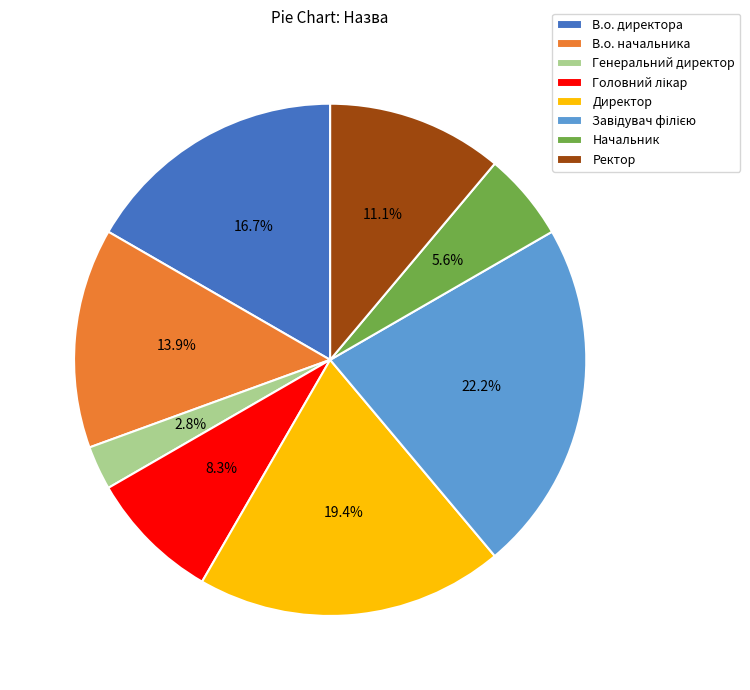

To the nearest percent, what is the combined percentage of Ректор and В.о. начальника?

25%